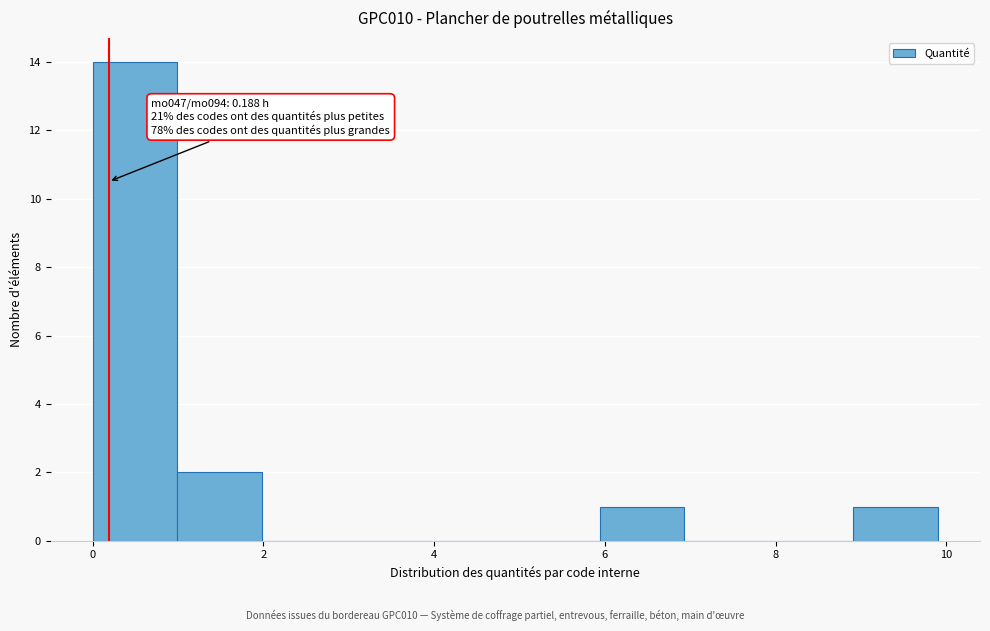

Over which range of the x-axis is the bar tallest?

0 to 1